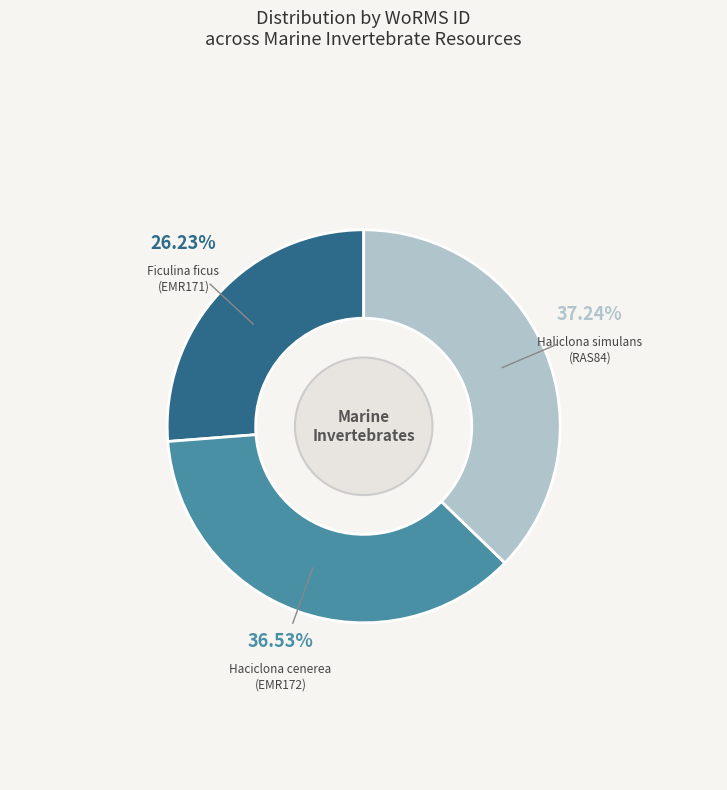

Is there any slice that represents more than half of the pie?

No